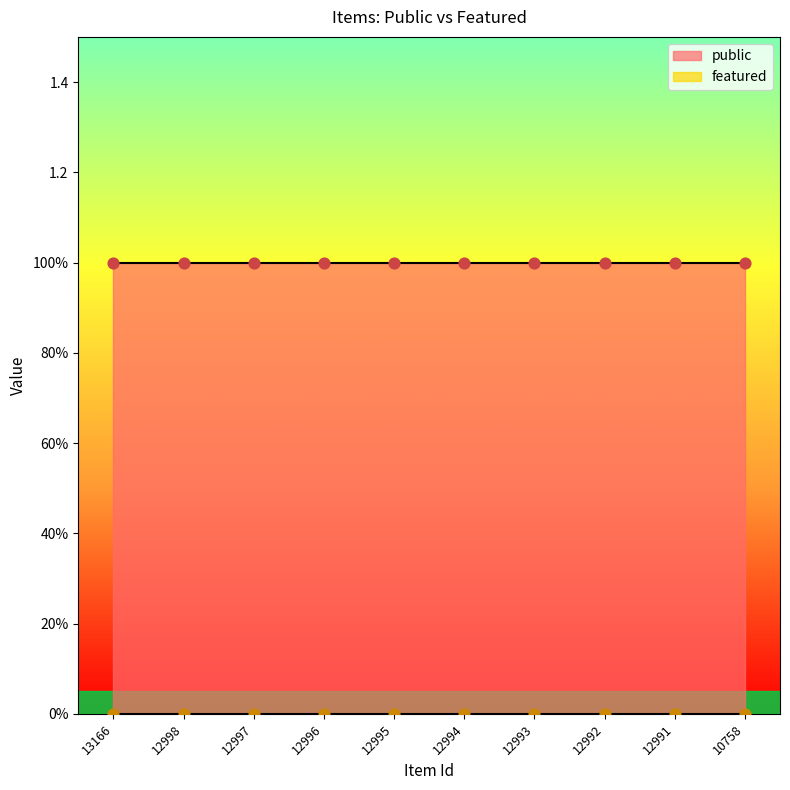

At how many categories does at least one series exceed 0?

10